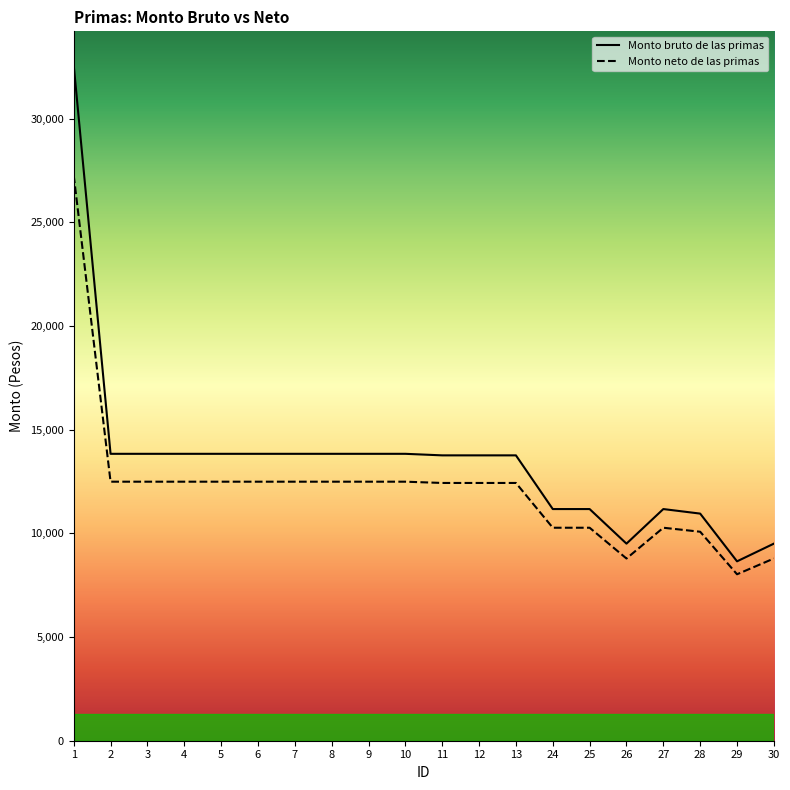

How many lines are shown in the chart?

2